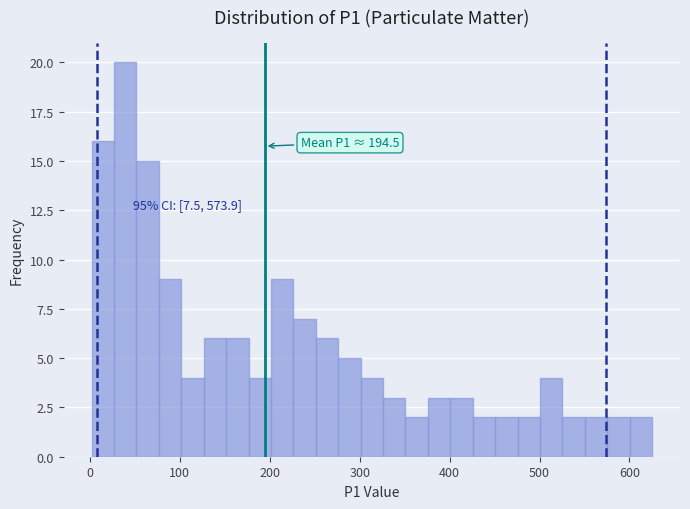

Around what value on the x-axis is the tallest bar? Give the approximate position of its centre, as read against the axis.

40